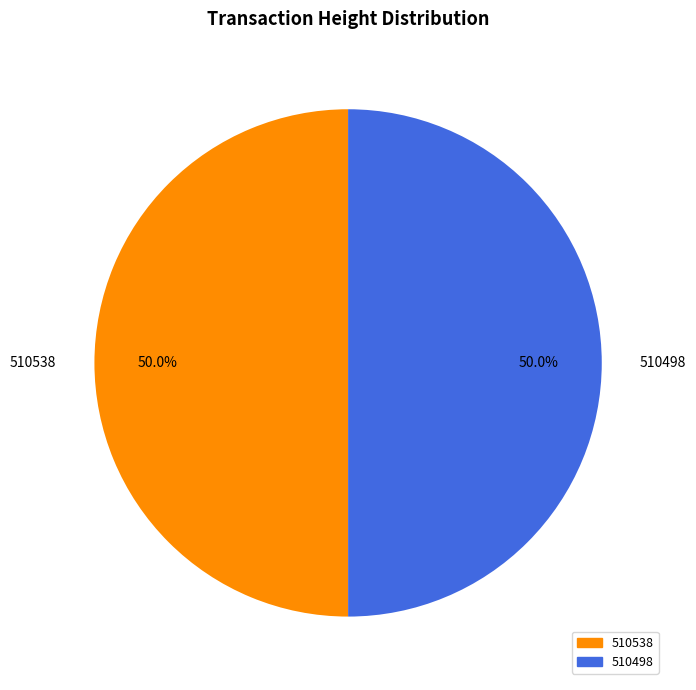

What is the ratio of the value at 510498 to the value at 510538?

1.0